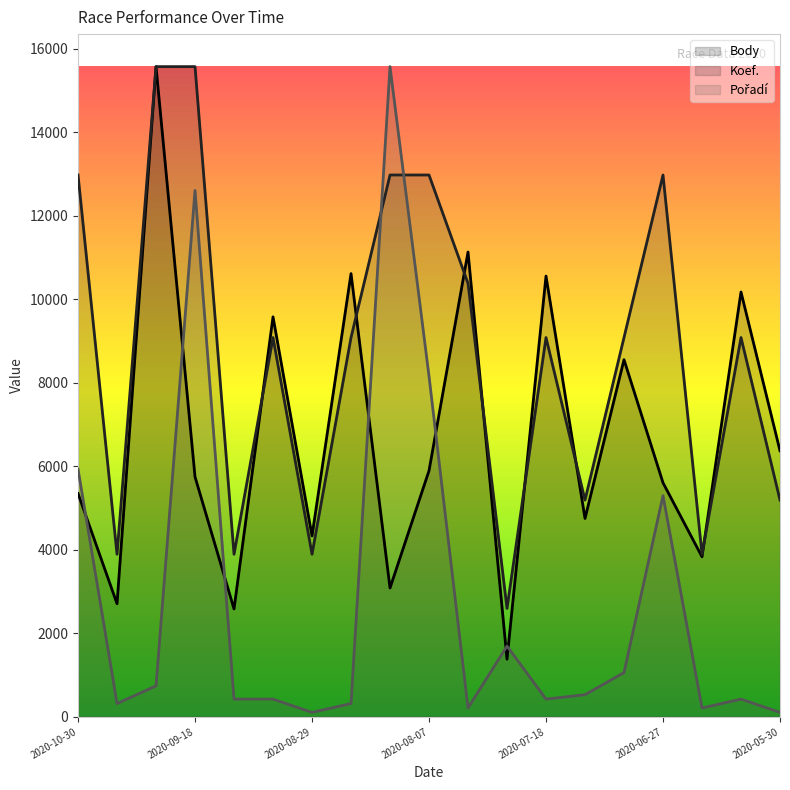

At 2020-07-18, list the series in order from largest to smallest.

Body, Koef., Pořadí